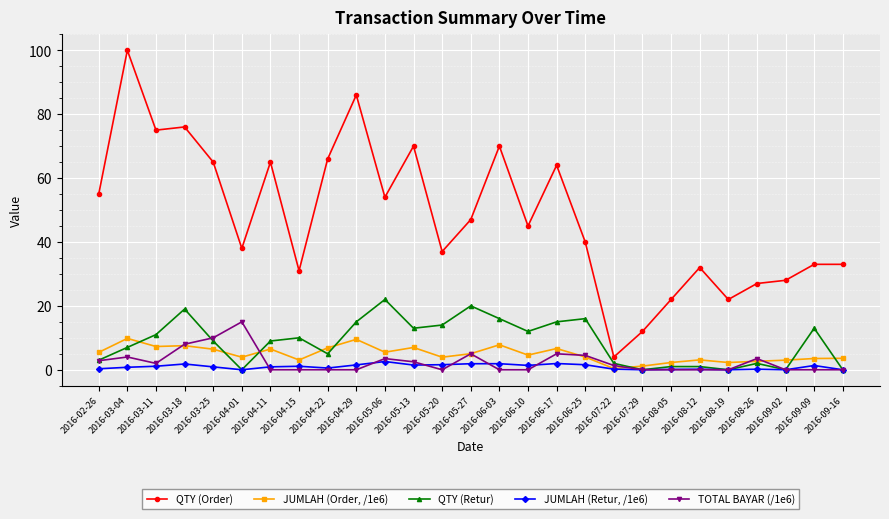

Which category has the highest value in the QTY (Order) series?

2016-03-04